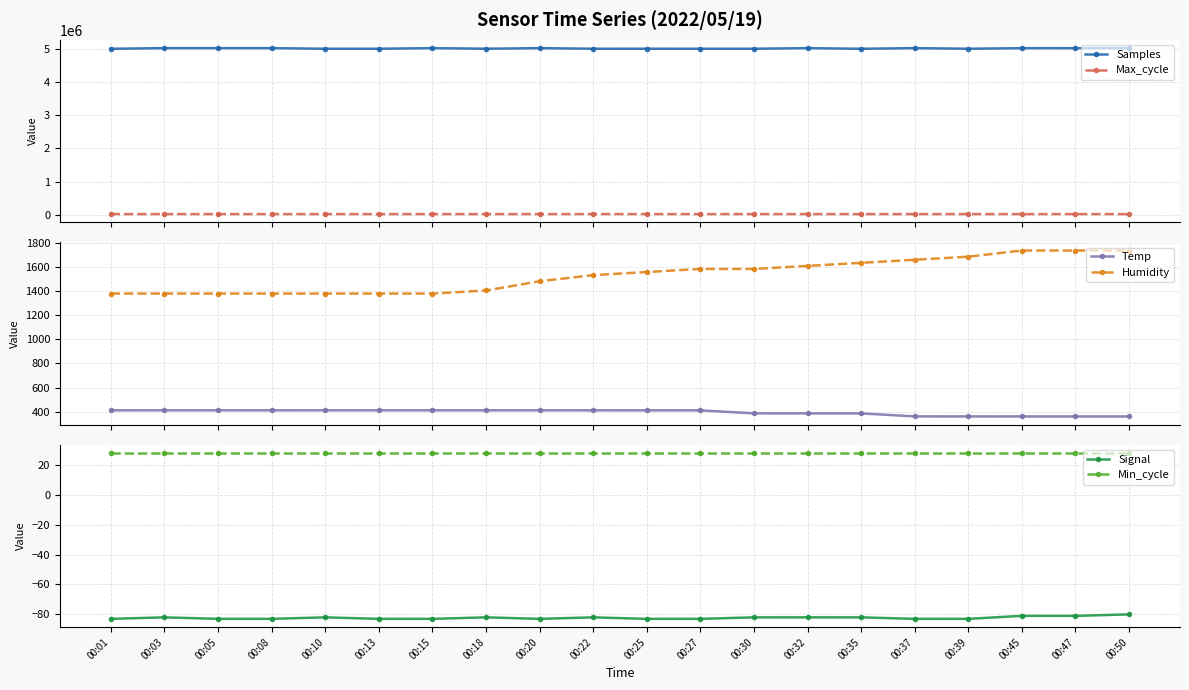

Which category has the lowest value in the Temp series?

00:47